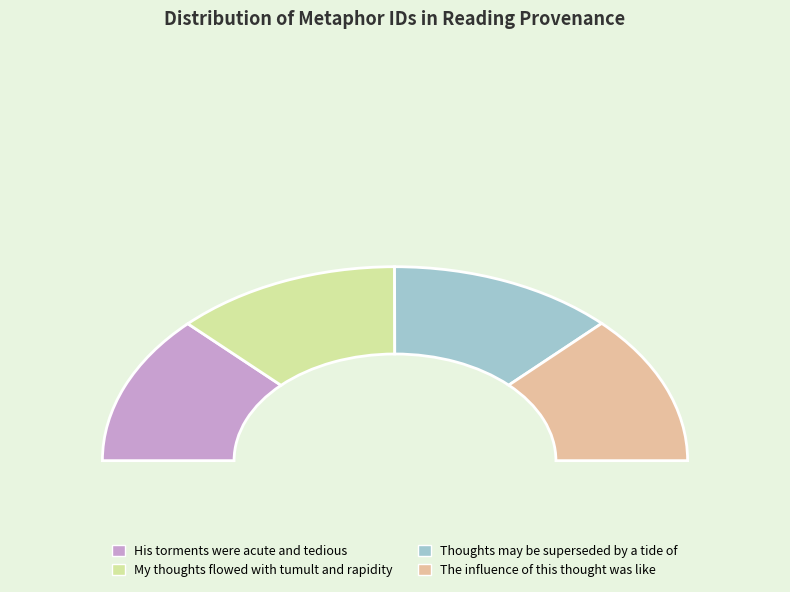

What portion of the pie excludes His torments were acute and tedious?

75.0%